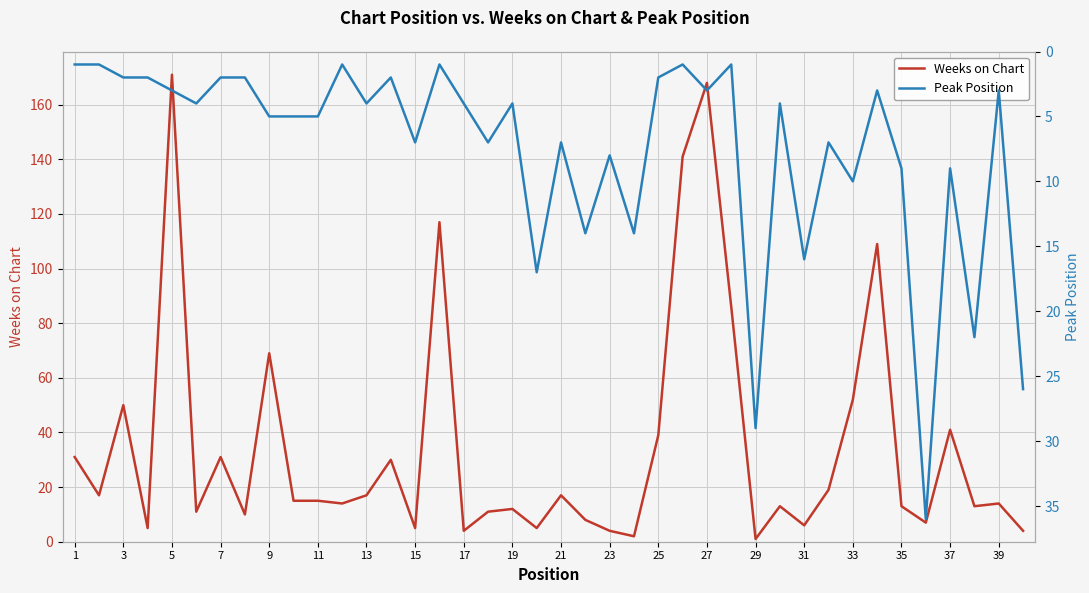

What is the maximum value for Weeks on Chart?

171